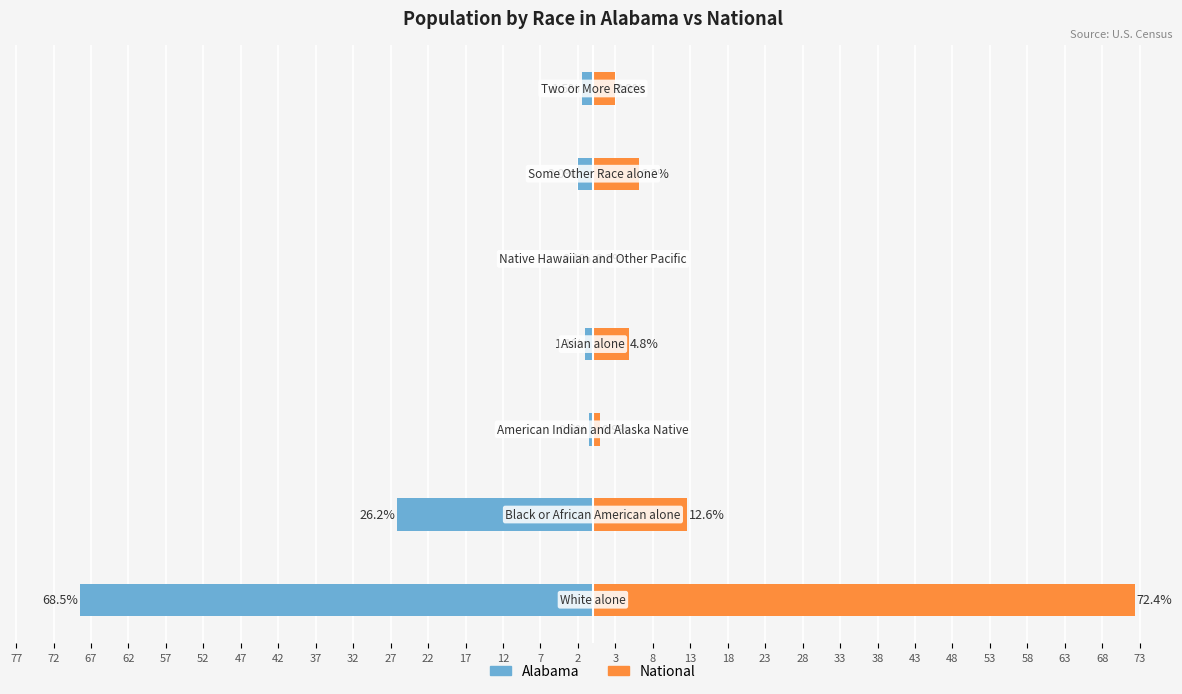

Reading left to right, transcribe all the data shown in this chart.

Alabama: -68.5	-26.2	-0.6	-1.1	-0.1	-2.0	-1.5
National: 72.4	12.6	0.9	4.8	0.2	6.2	2.9